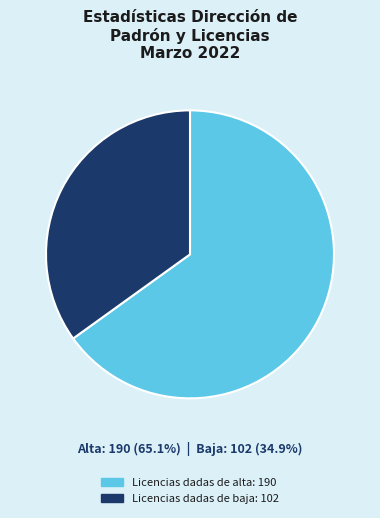

How many slices are in this pie chart?

2